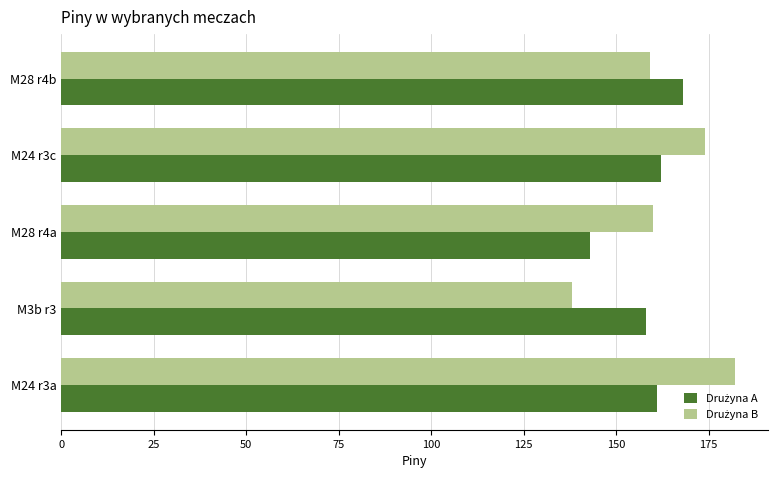

At how many categories does at least one series exceed 141?

5